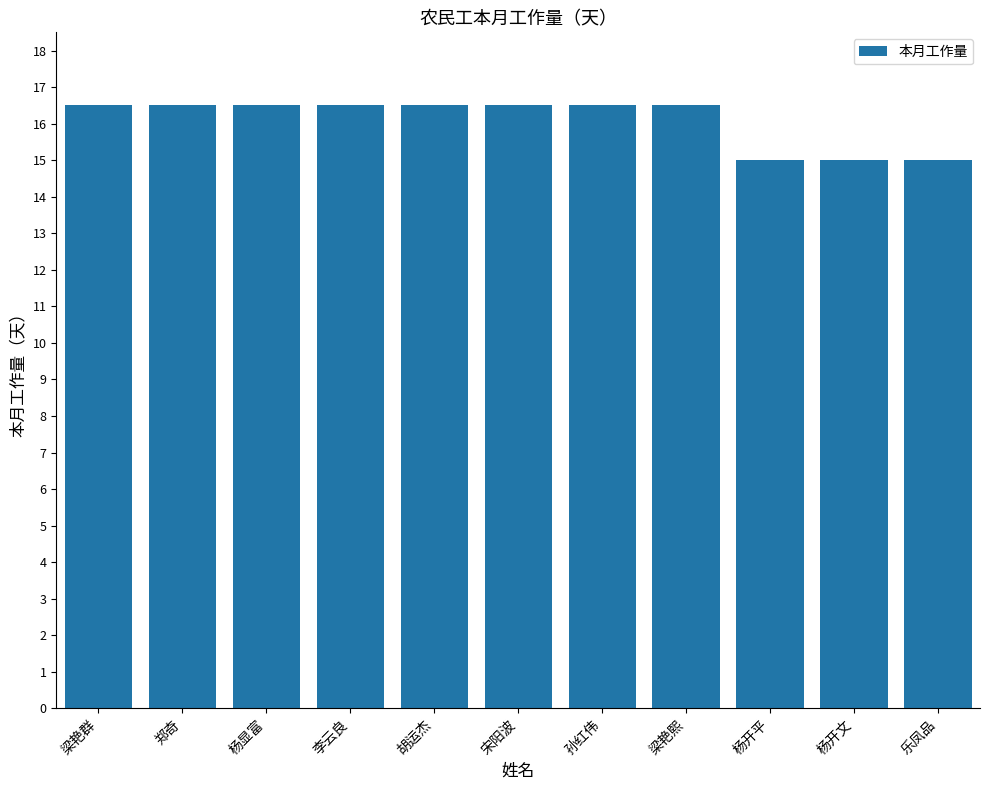

The value at 胡运杰 is 10.8. True or false?

False